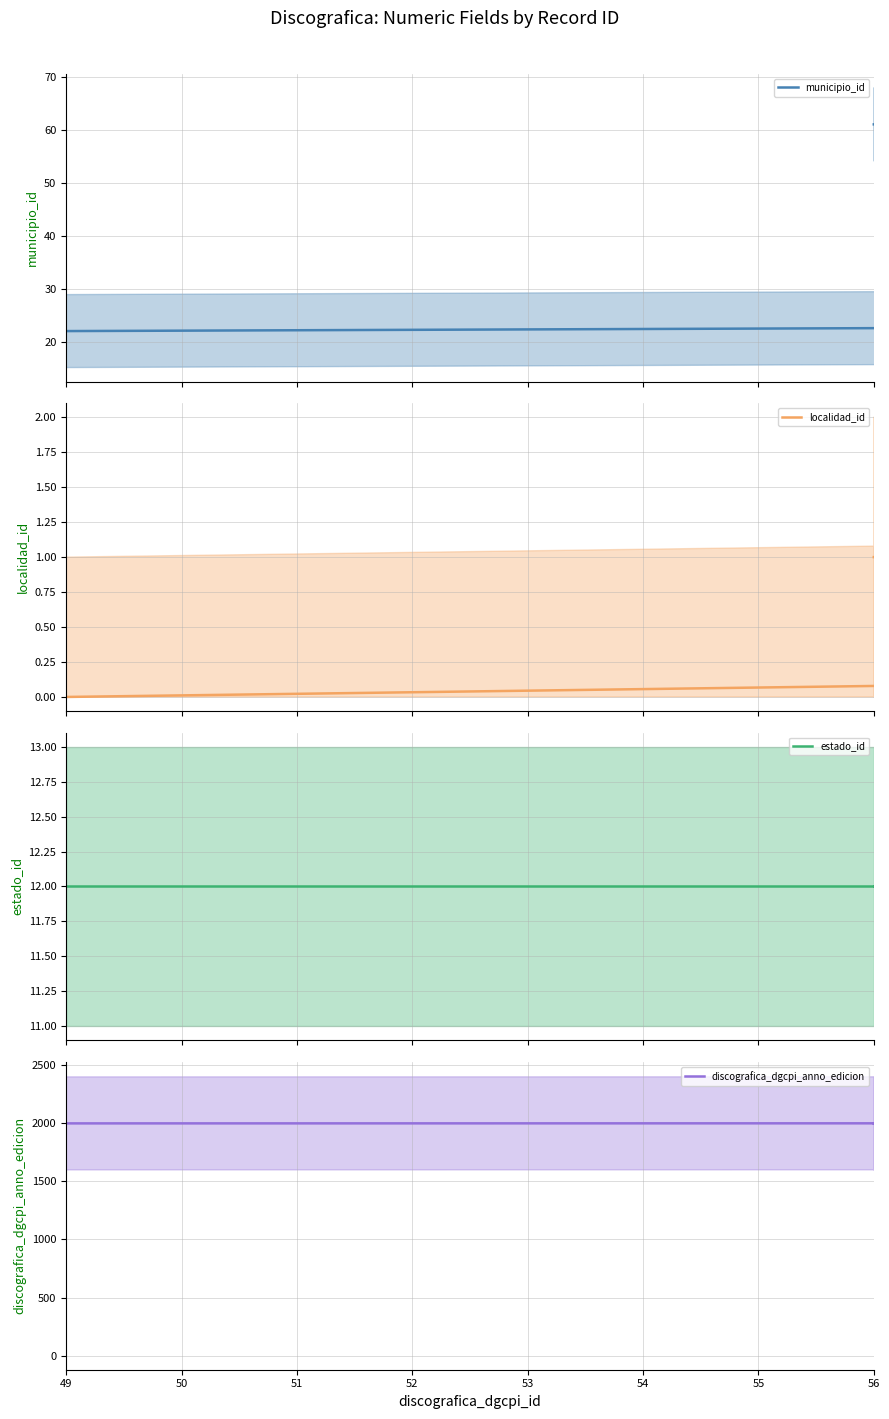

How many lines are shown in the chart?

4